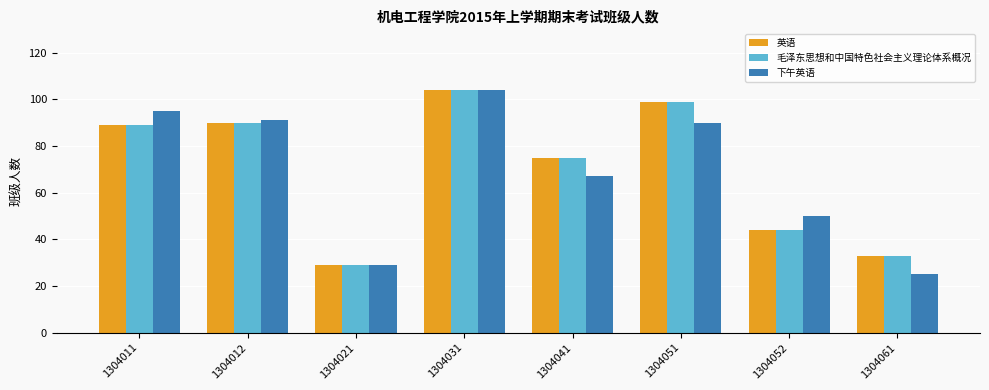

How many values in the 毛泽东思想和中国特色社会主义理论体系概况 series are below 89?

4